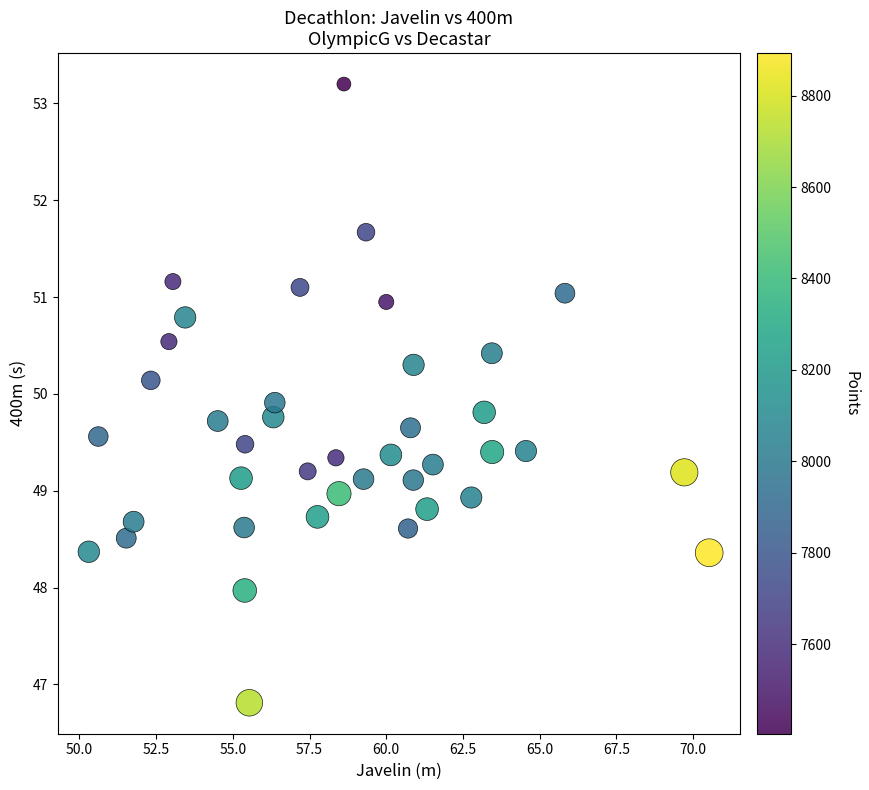

What is the range of Y values (max minus min)?

6.4